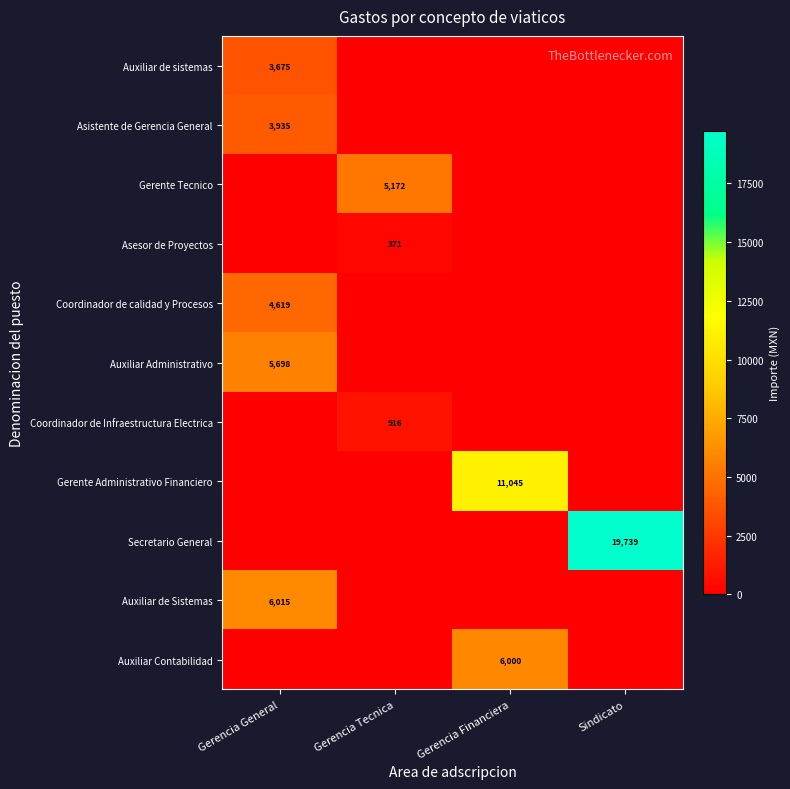

Is it true that Gerente Administrativo Financiero equals 3630 at Gerencia Financiera?

False